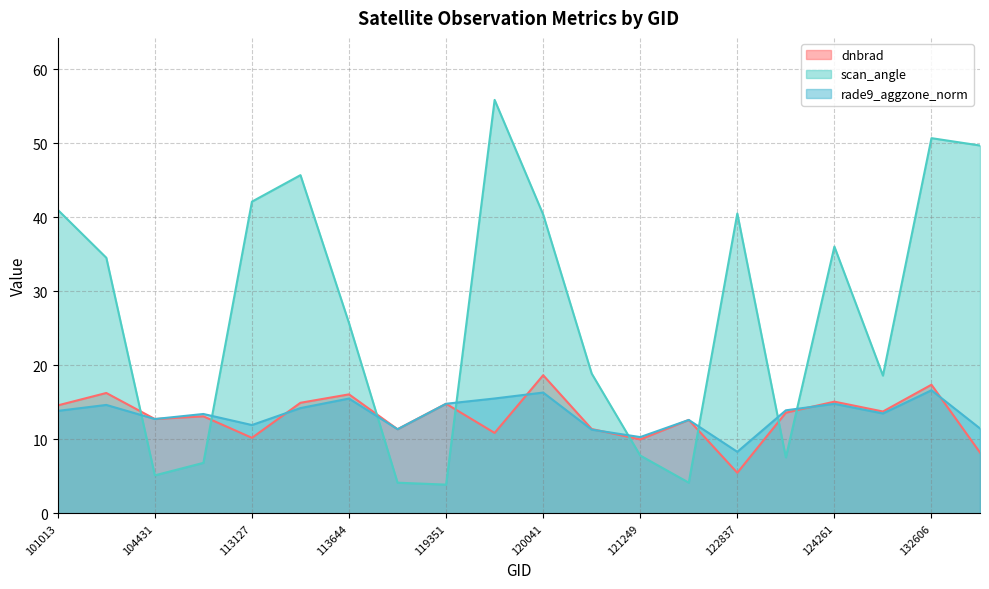

What position from the left is 113477?

6